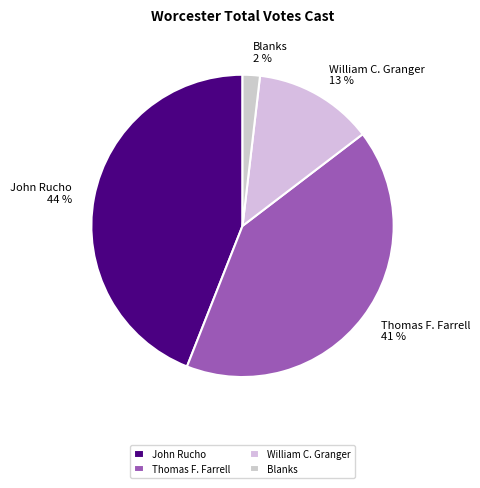

To the nearest percent, what is the difference between the largest and smallest slice percentages?

42%